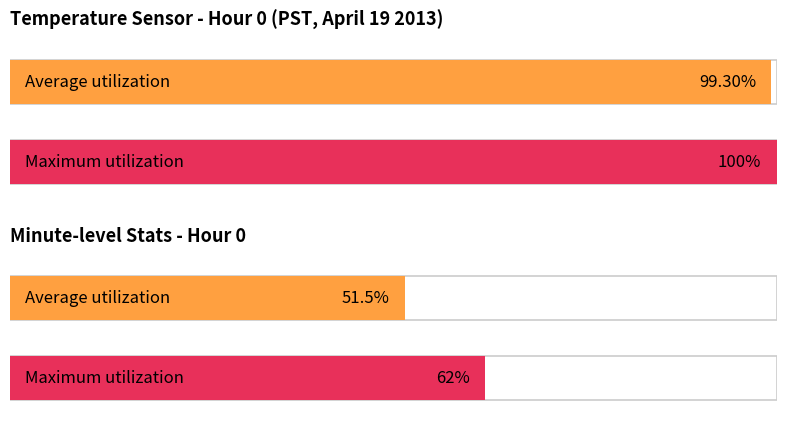

Which series has the largest total across all categories?

Maximum utilization